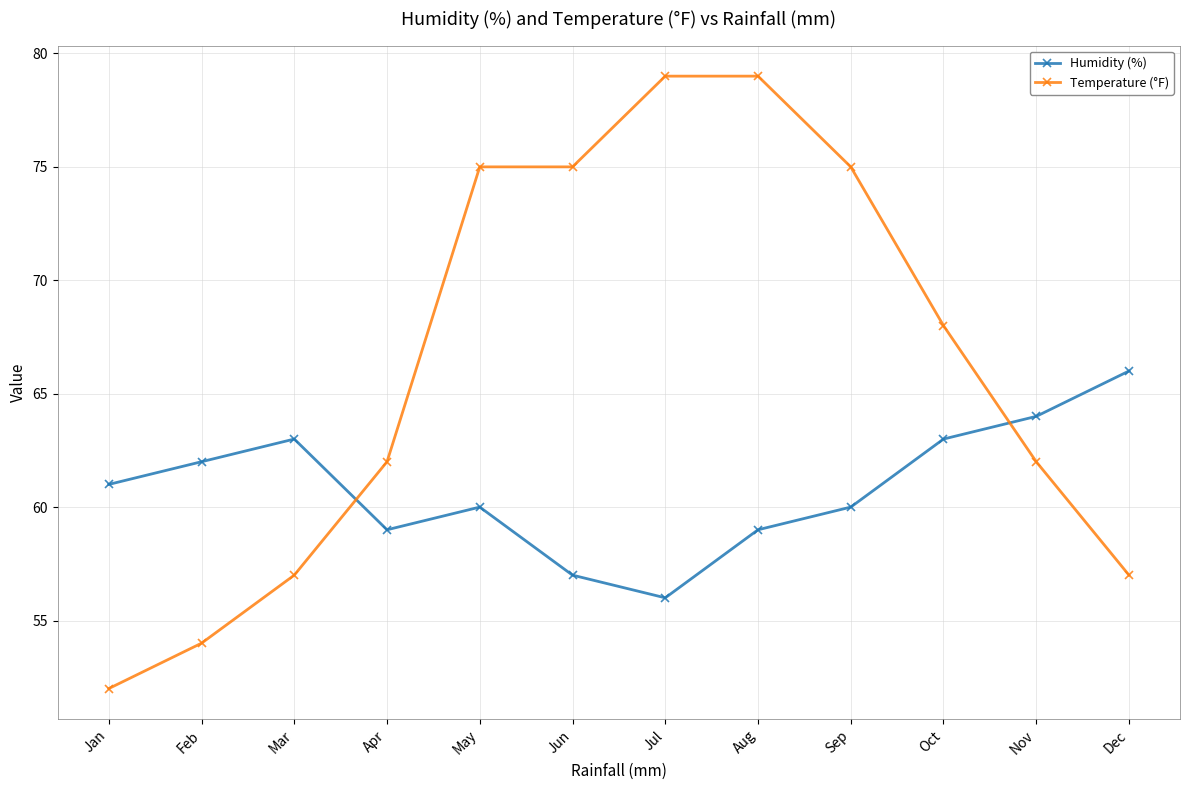

Reading left to right, list all the values displayed in this chart.

Humidity (%): 61	62	63	59	60	57	56	59	60	63	64	66
Temperature (°F): 52	54	57	62	75	75	79	79	75	68	62	57